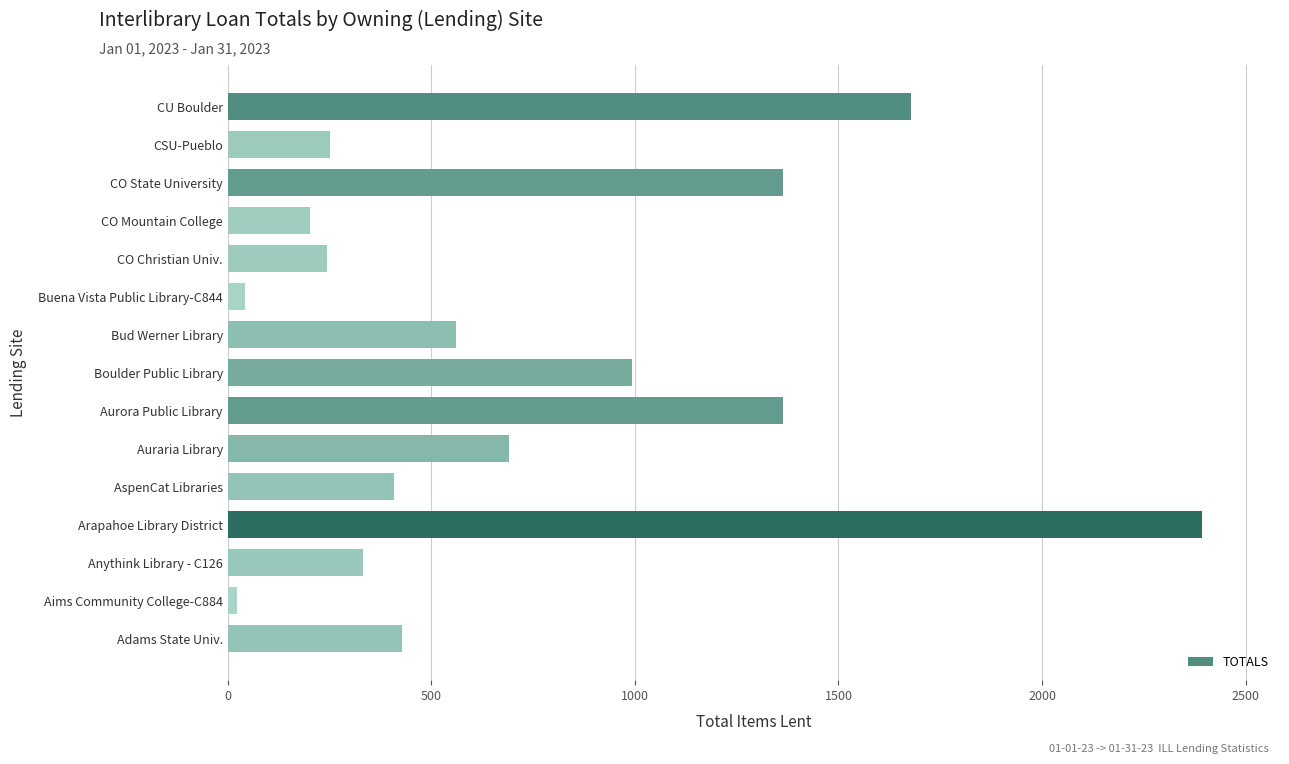

How many categories are shown in the chart?

15